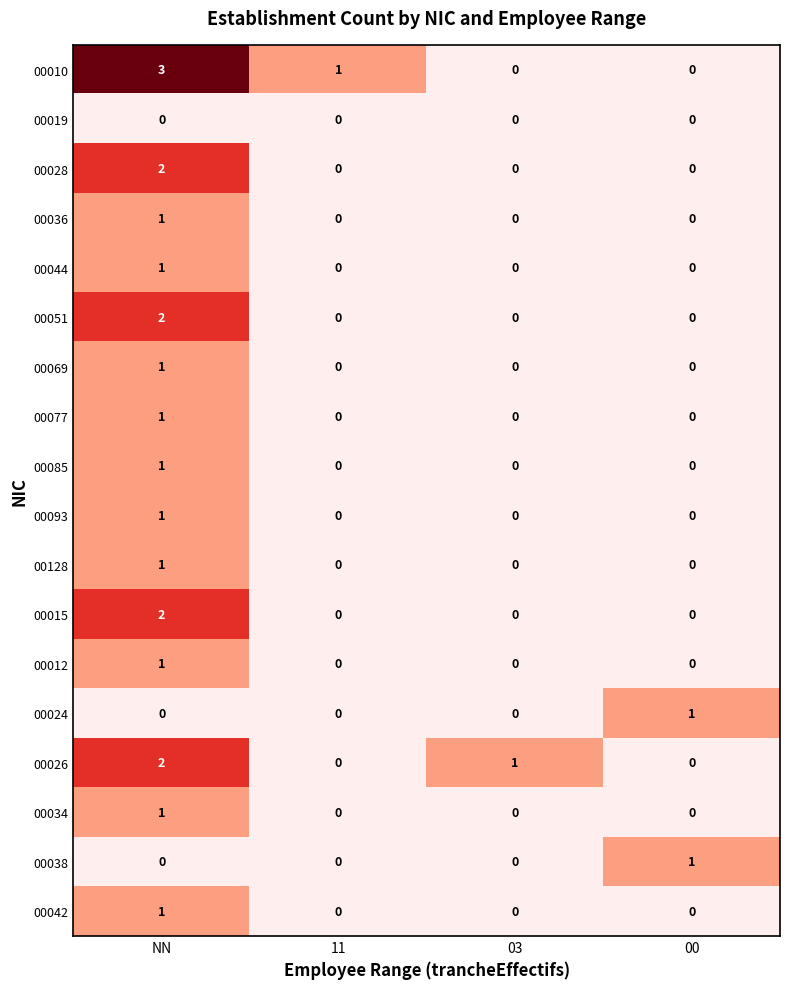

What is the greatest value displayed?

3.0